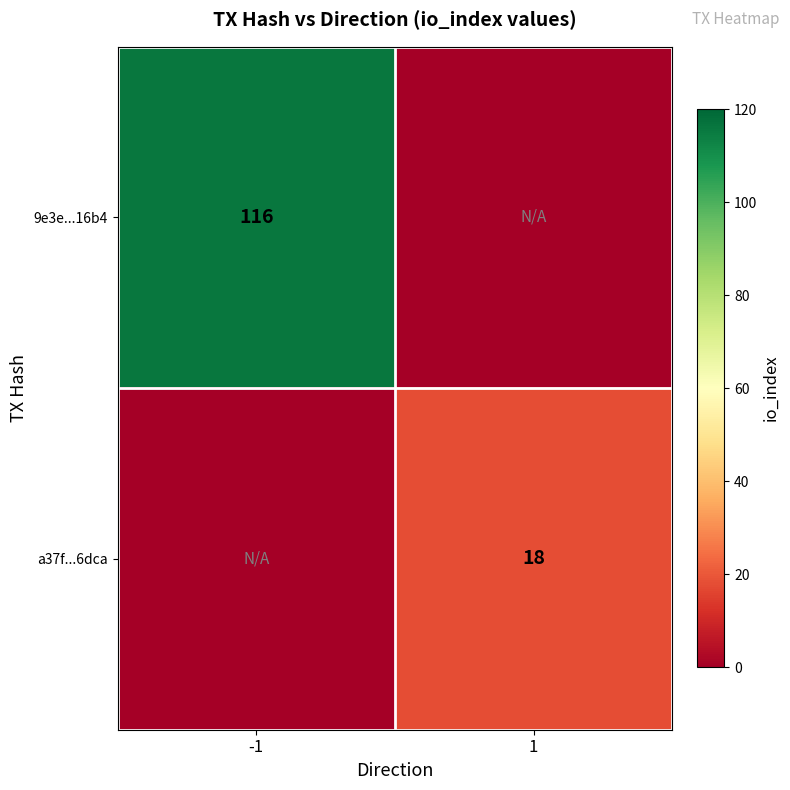

Is it true that a37f...6dca equals 12 at 1?

False